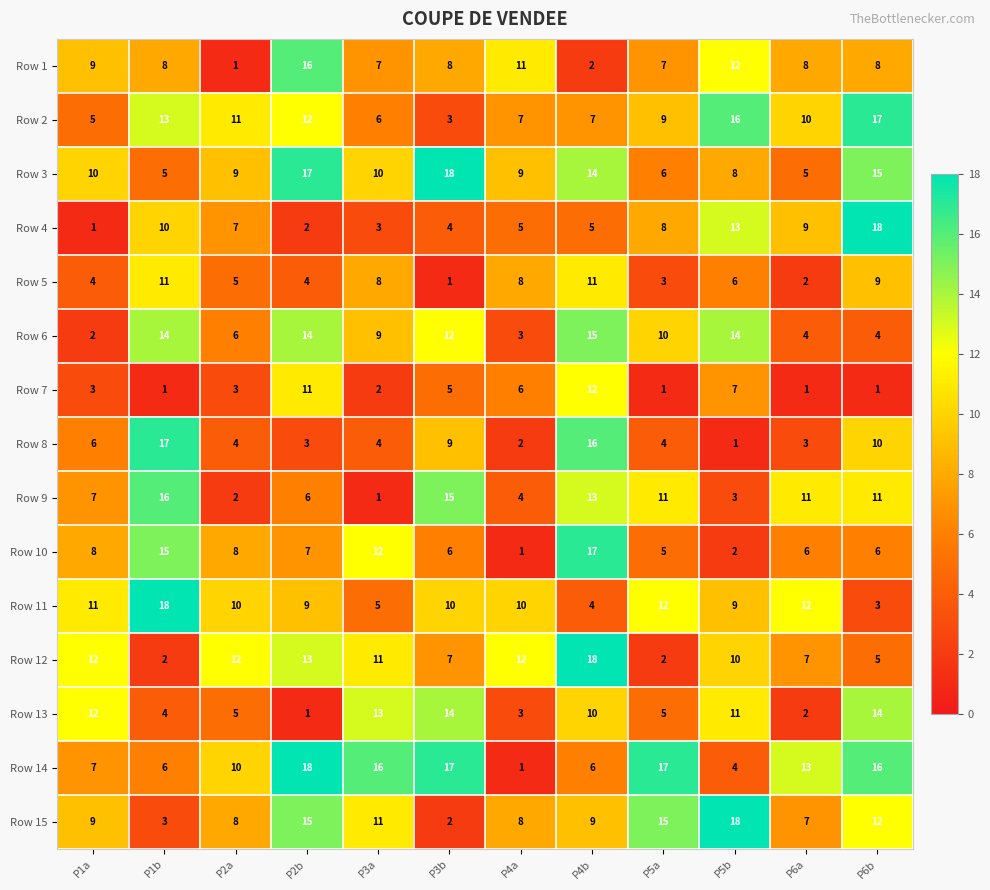

At how many categories does at least one series exceed 2?

12